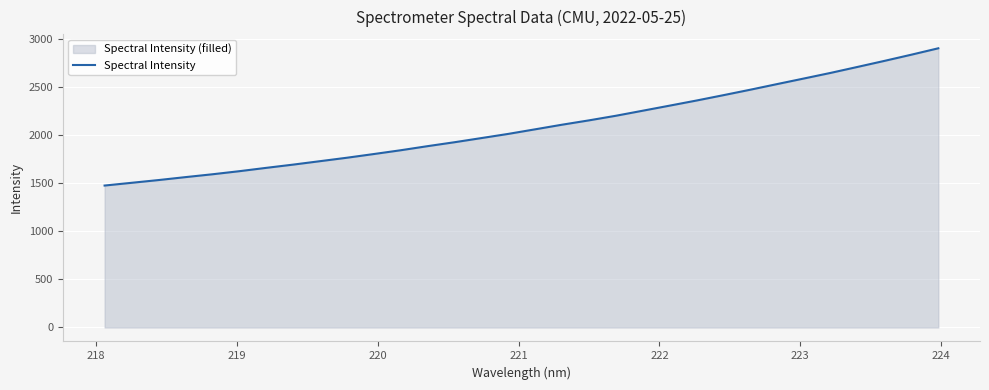

What is the maximum value shown in the chart?

2908.2